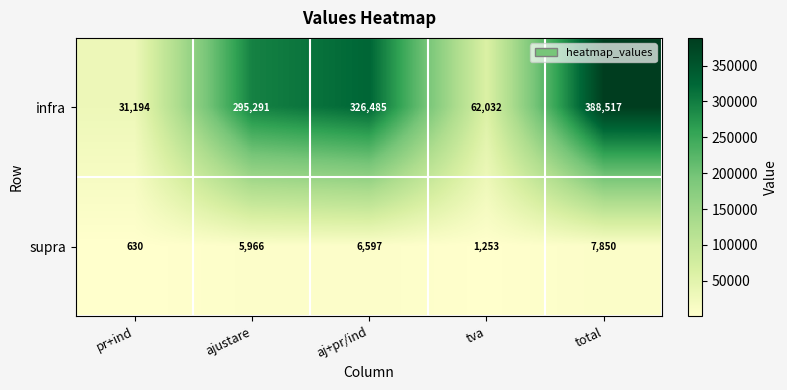

Reading left to right, transcribe all the data shown in this chart.

infra: 31194	295291	326485	62032	388517
supra: 630	5966	6597	1253	7850